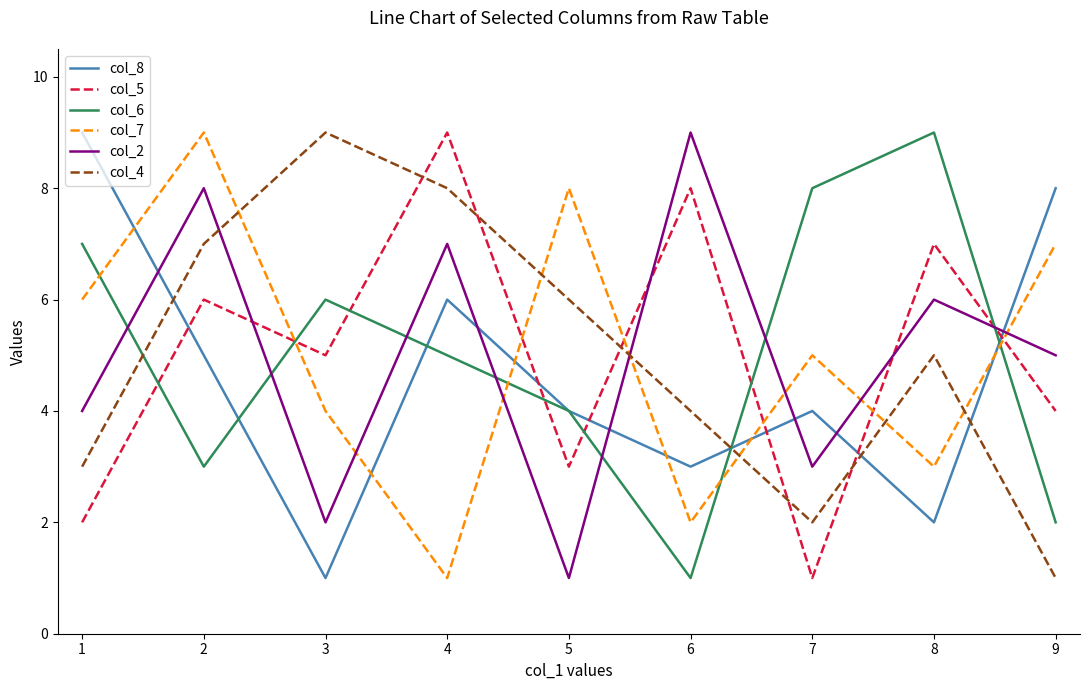

What is the spread (max minus min) of values at 2?

6